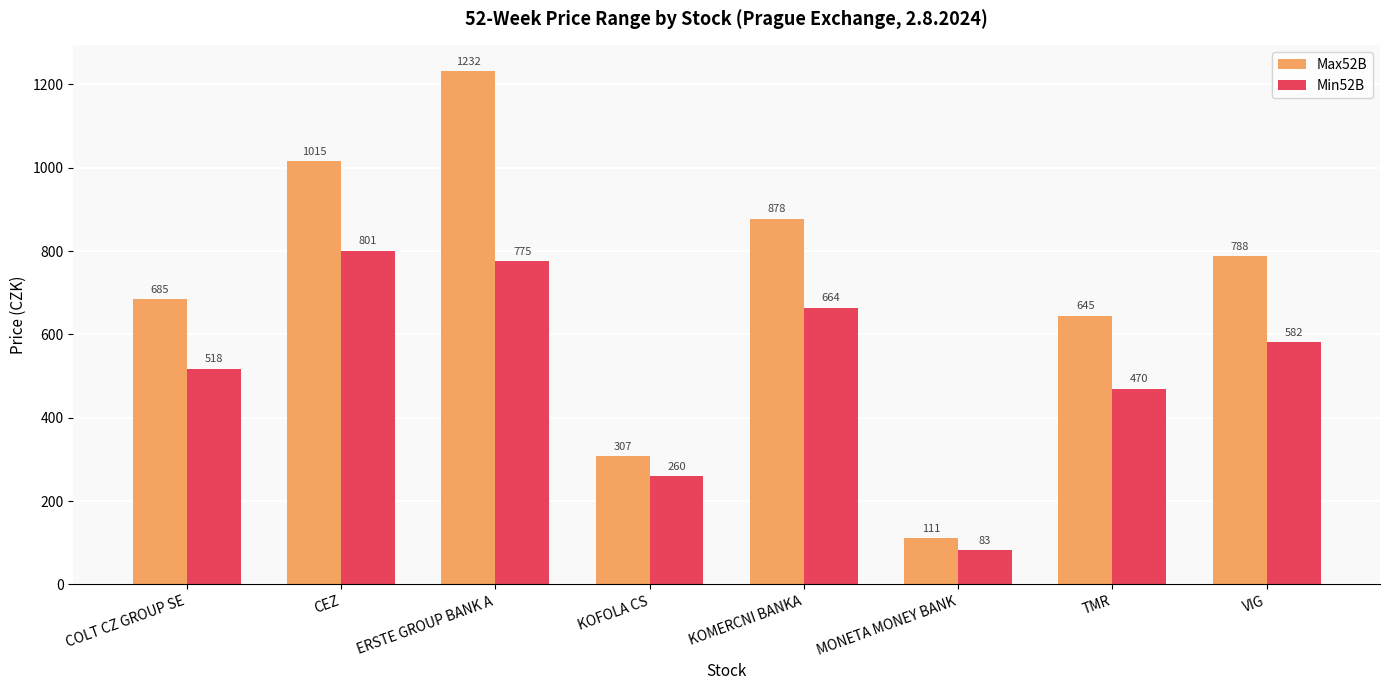

Rank the categories by Max52B value from lowest to highest.

MONETA MONEY BANK, KOFOLA CS, TMR, COLT CZ GROUP SE, VIG, KOMERCNI BANKA, CEZ, ERSTE GROUP BANK A